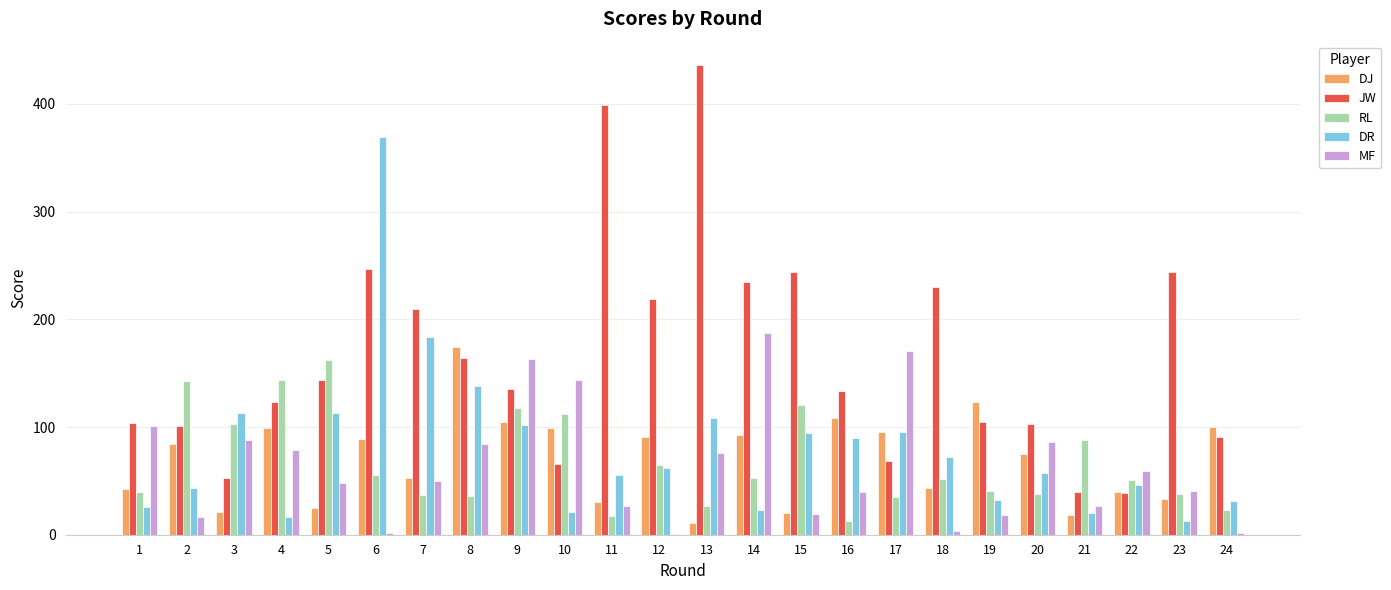

What are all the series names shown in the legend?

DJ, JW, RL, DR, MF